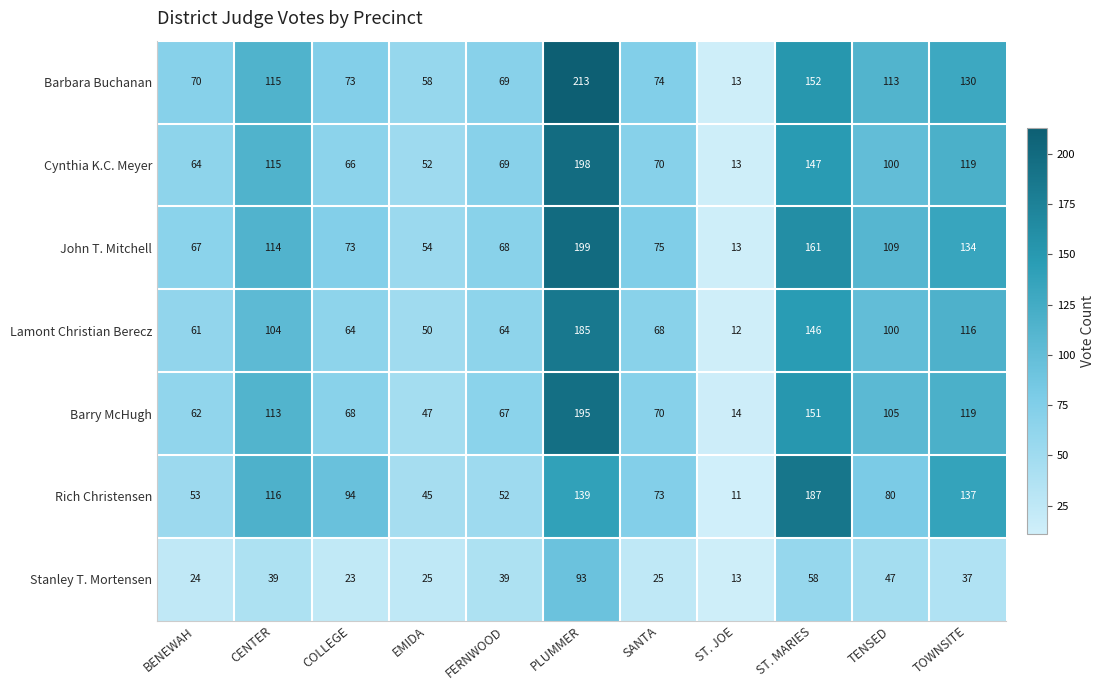

The Barry McHugh series shows 119 at TOWNSITE. True or false?

True